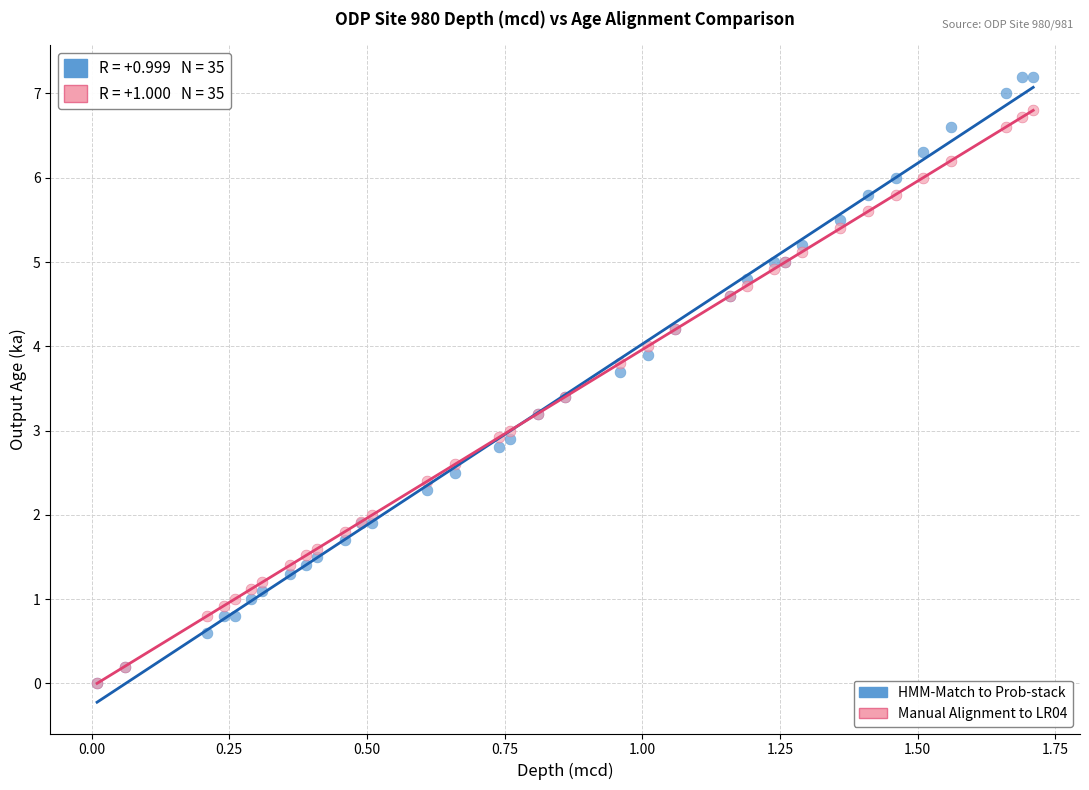

Which series reaches the maximum Y coordinate?

HMM-Match to Prob-stack